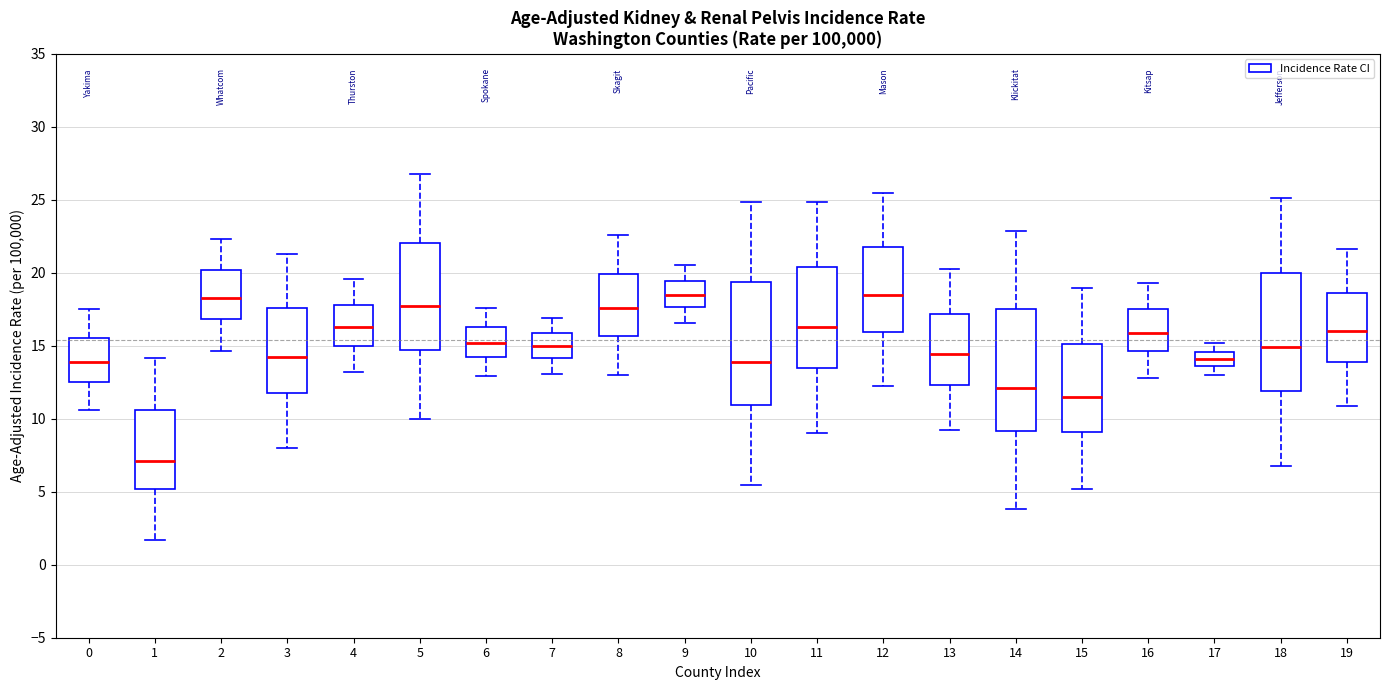

Reading left to right, transcribe this box plot: for each box, give where its median line is, the range the box spans, and where its two whiskers end, as read against the y-axis. The values are not printed on the chart, so give them approximately, as read against the axis.

0: median 14.0, box 12.5 to 15.5, whiskers 10.5 to 17.5
1: median 7.0, box 5.0 to 10.5, whiskers 1.5 to 14.0
2: median 18.5, box 17.0 to 20.0, whiskers 14.5 to 22.5
3: median 14.0, box 11.5 to 17.5, whiskers 8.0 to 21.5
4: median 16.5, box 15.0 to 18.0, whiskers 13.0 to 19.5
5: median 17.5, box 14.5 to 22.0, whiskers 10.0 to 27.0
6: median 15.0, box 14.0 to 16.5, whiskers 13.0 to 17.5
7: median 15.0, box 14.0 to 16.0, whiskers 13.0 to 17.0
8: median 17.5, box 15.5 to 20.0, whiskers 13.0 to 22.5
9: median 18.5, box 17.5 to 19.5, whiskers 16.5 to 20.5
10: median 14.0, box 11.0 to 19.5, whiskers 5.5 to 25.0
11: median 16.5, box 13.5 to 20.5, whiskers 9.0 to 25.0
12: median 18.5, box 16.0 to 22.0, whiskers 12.0 to 25.5
13: median 14.5, box 12.5 to 17.0, whiskers 9.0 to 20.5
14: median 12.0, box 9.0 to 17.5, whiskers 4.0 to 23.0
15: median 11.5, box 9.0 to 15.0, whiskers 5.0 to 19.0
16: median 16.0, box 14.5 to 17.5, whiskers 13.0 to 19.5
17: median 14.0, box 13.5 to 14.5, whiskers 13.0 to 15.0
18: median 15.0, box 12.0 to 20.0, whiskers 7.0 to 25.0
19: median 16.0, box 14.0 to 18.5, whiskers 11.0 to 21.5